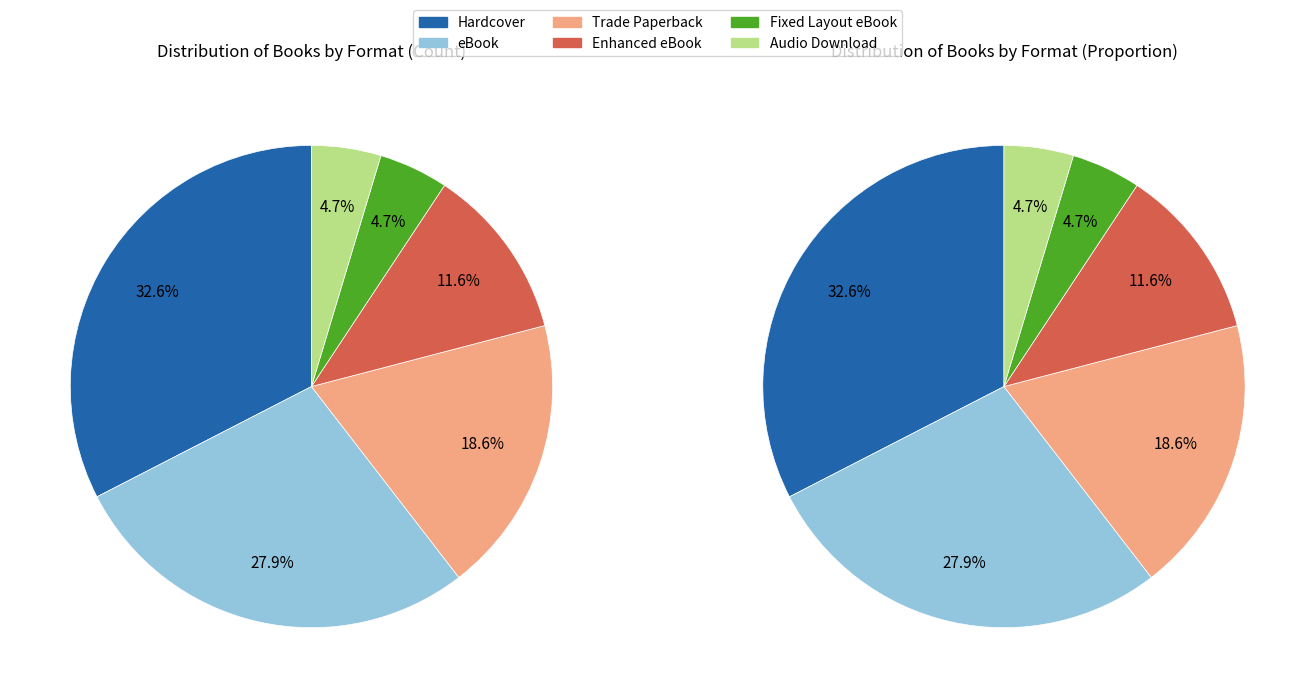

Is there a majority slice in this chart?

No